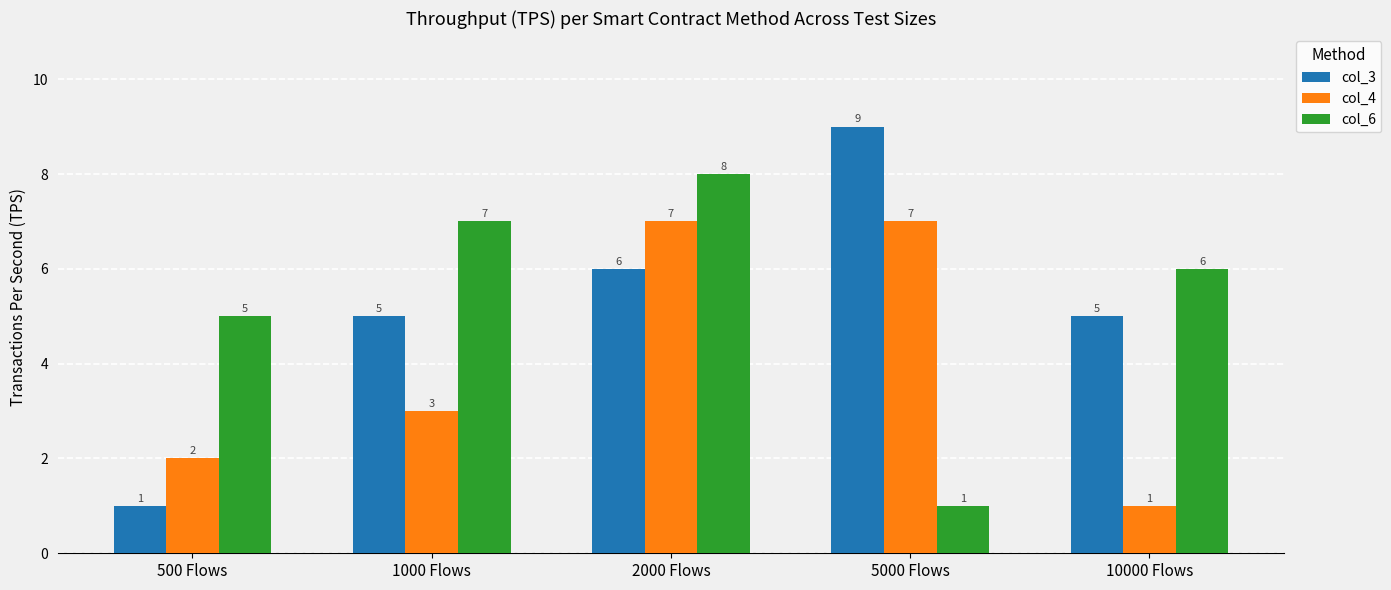

Count the number of categories in the chart.

5